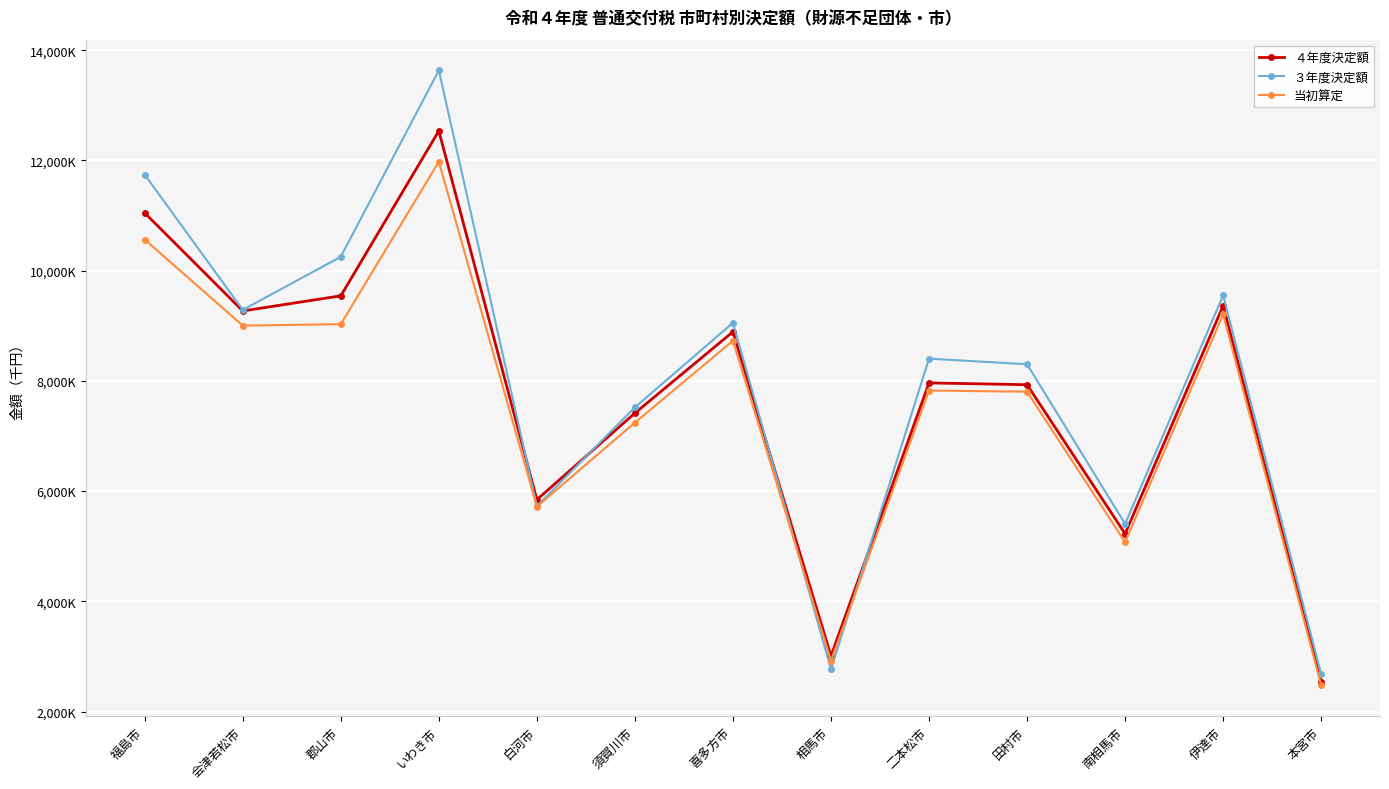

What is the average value of the ４年度決定額 series?

7736253